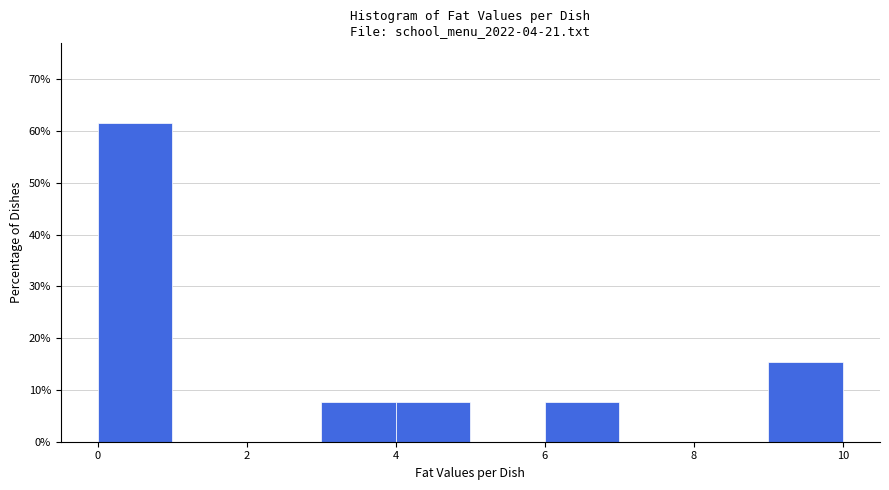

Over which range of the x-axis is the bar tallest?

0 to 1